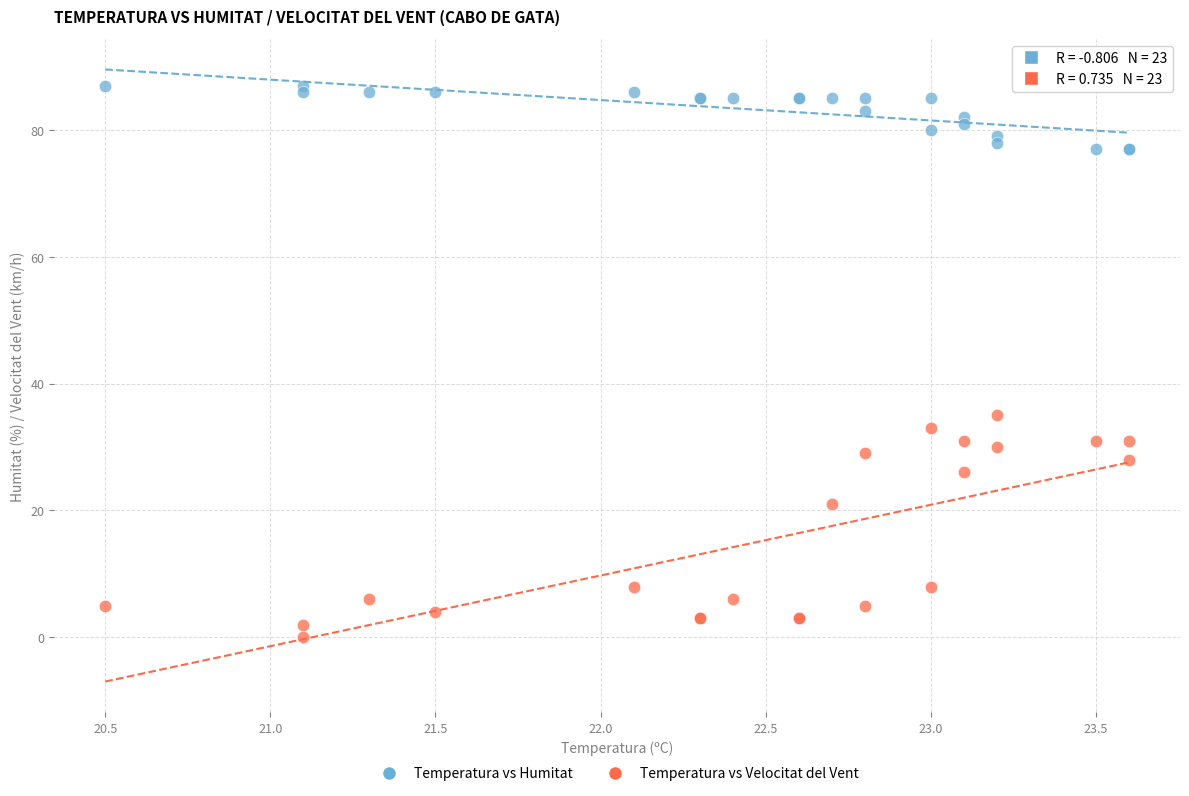

Which series reaches the minimum Y coordinate?

Temperatura vs Velocitat del Vent